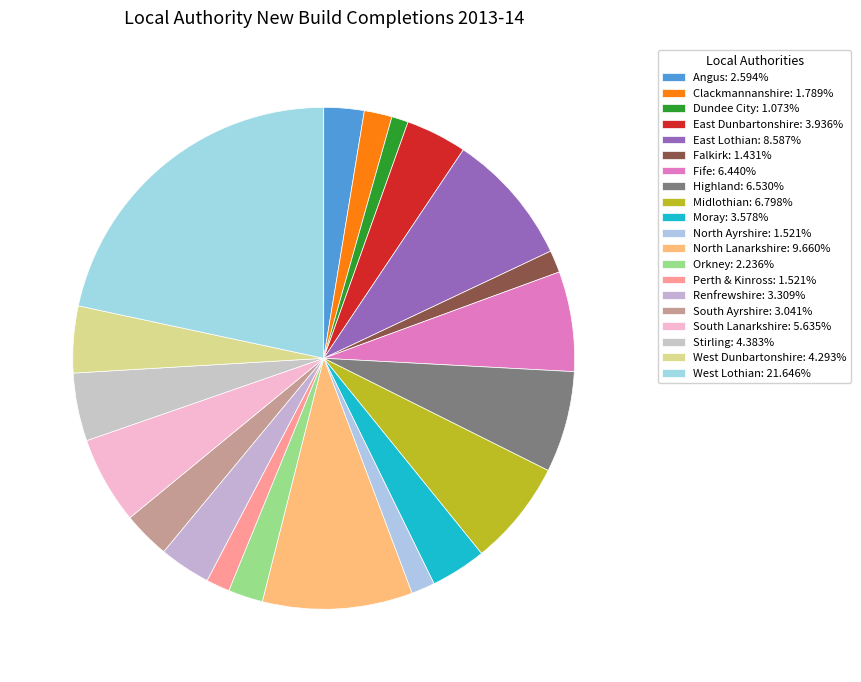

How many segments does this pie chart have?

20